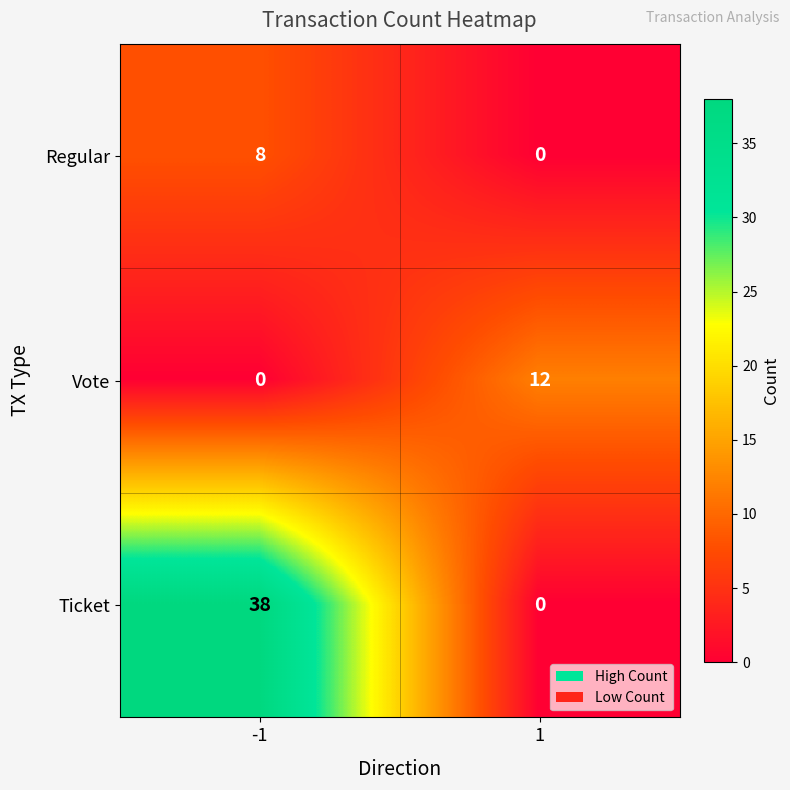

Is the value of Ticket at -1 greater than the value of Vote at 1?

Yes